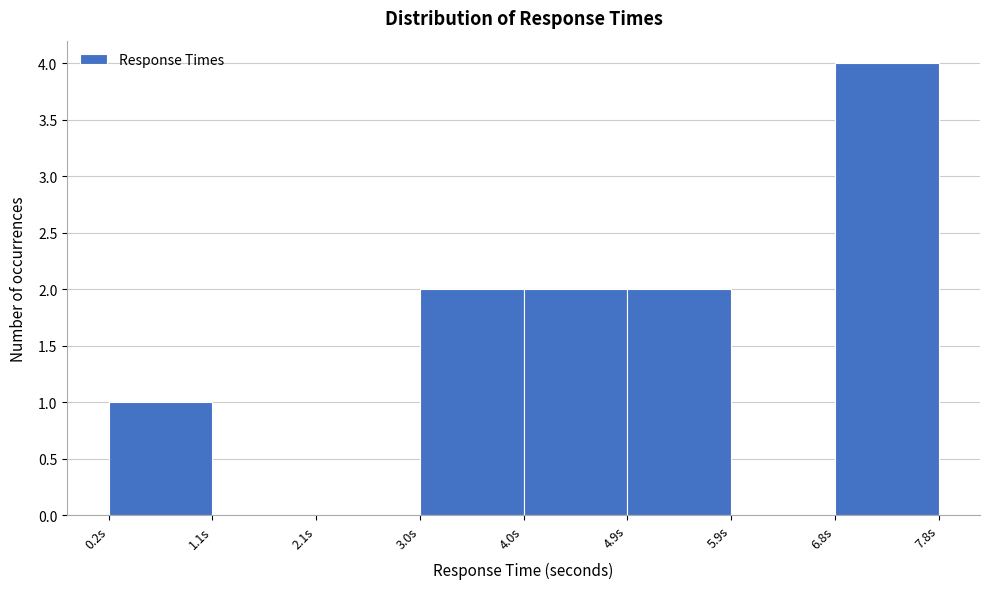

Reading left to right, transcribe this chart: for each bar, give the range it covers on the x-axis and its height. Neither the bar edges nor the heights are printed on the chart, so give them approximately, as read against the axes.

0.2 to 1.1: 1
1.1 to 2.1: 0
2.1 to 3.0: 0
3.0 to 4.0: 2
4.0 to 4.9: 2
4.9 to 5.9: 2
5.9 to 6.8: 0
6.8 to 7.8: 4